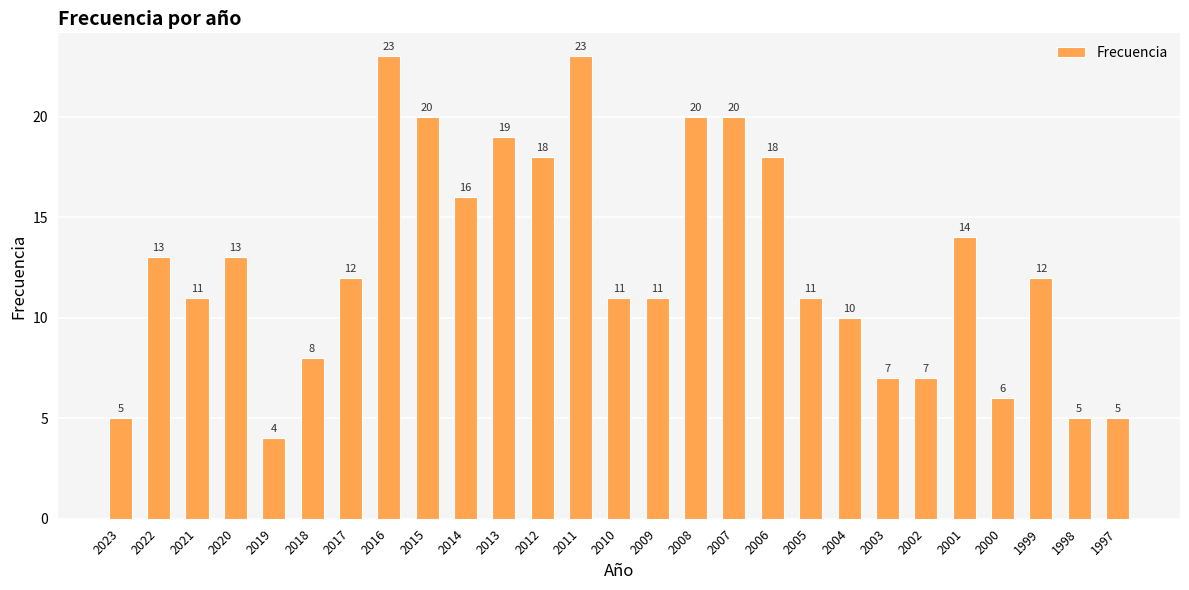

Between 2018 and 2012, which is larger?

2012